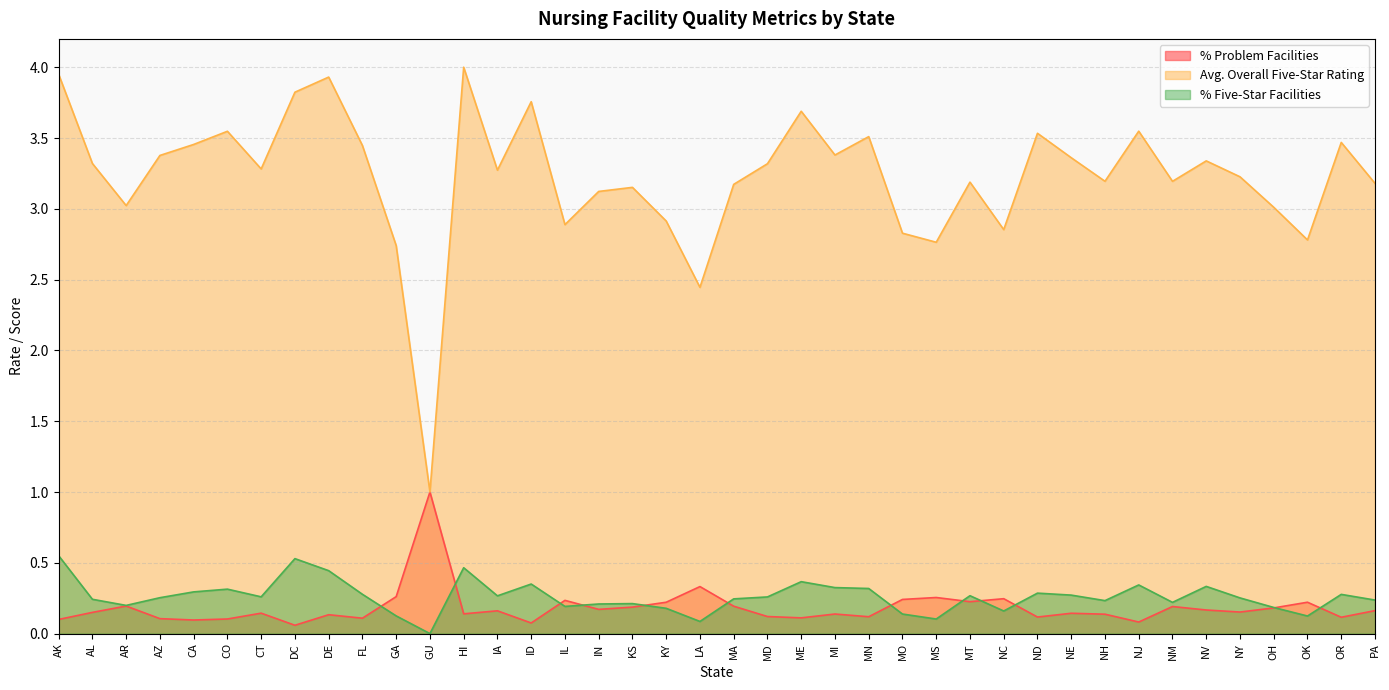

Which series ends up on top after the final intersection of % Problem Facilities and % Five-Star Facilities?

% Five-Star Facilities